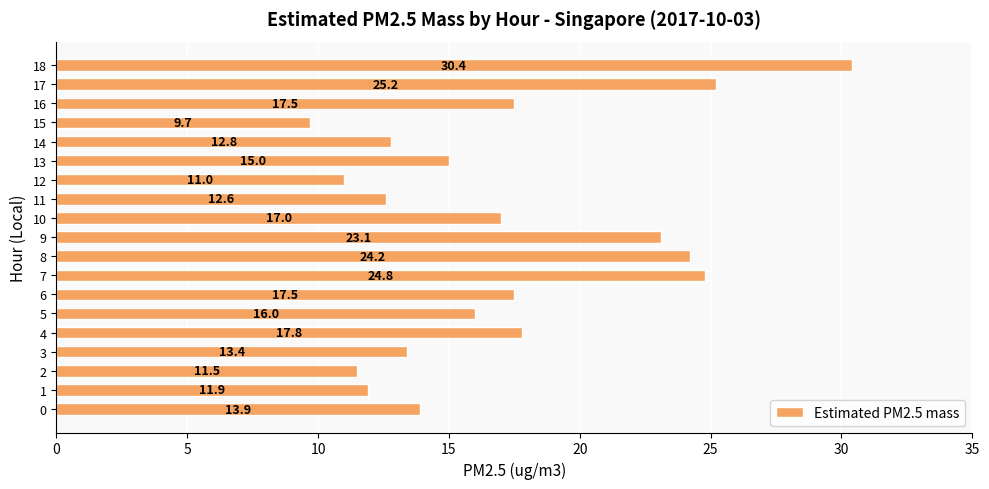

What is the difference between the maximum and minimum values?

20.7